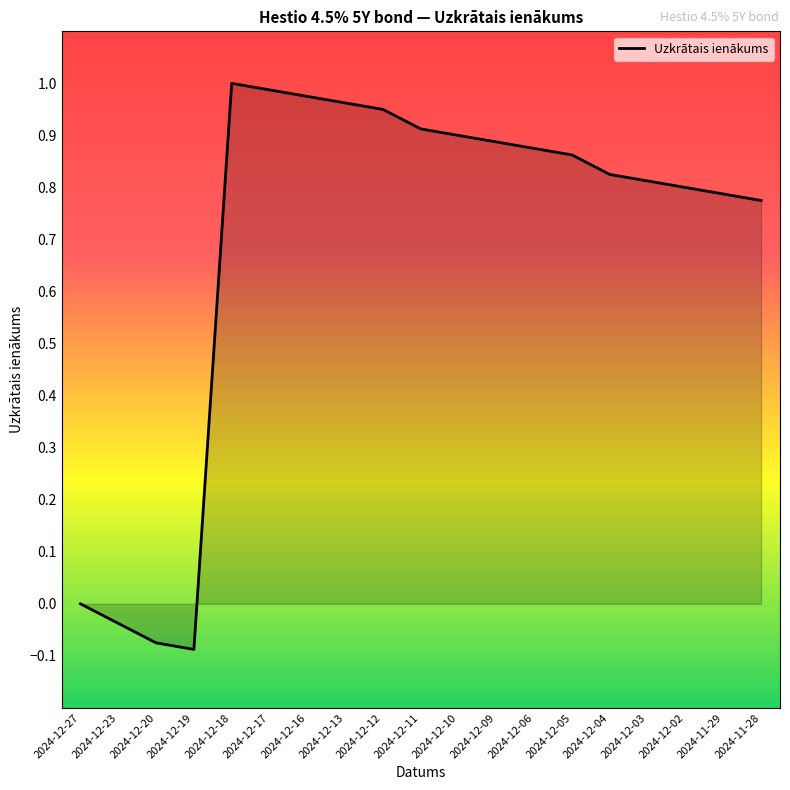

True or false: the data shows 0.8 at 2024-12-04.

True